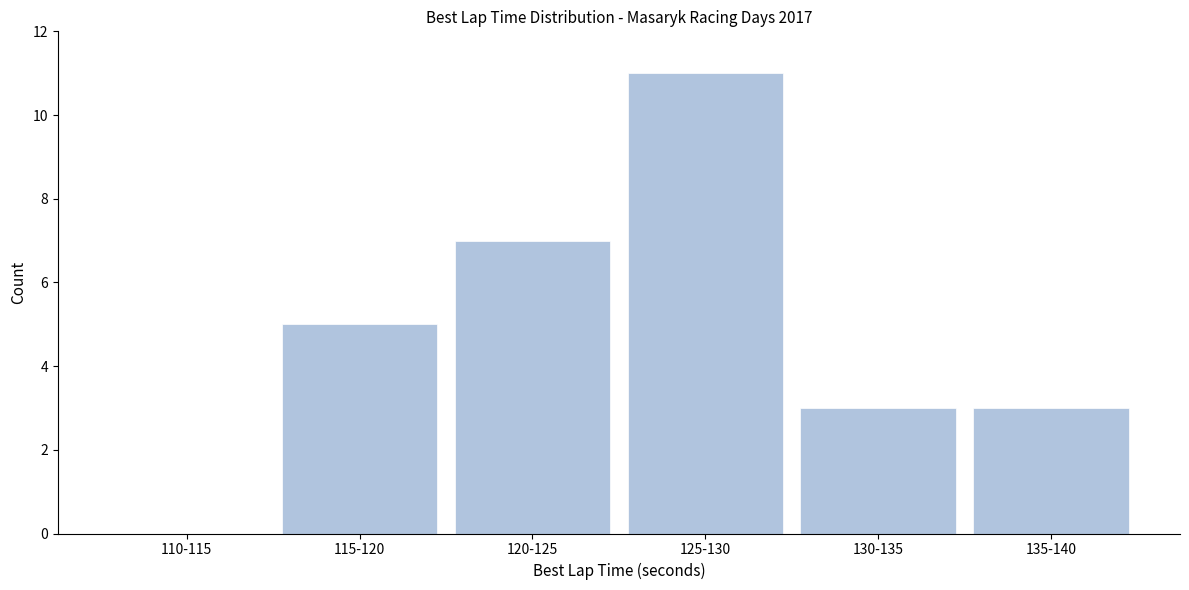

Reading left to right, what are all the values shown in this chart?

110-115=0	115-120=5	120-125=7	125-130=11	130-135=3	135-140=3